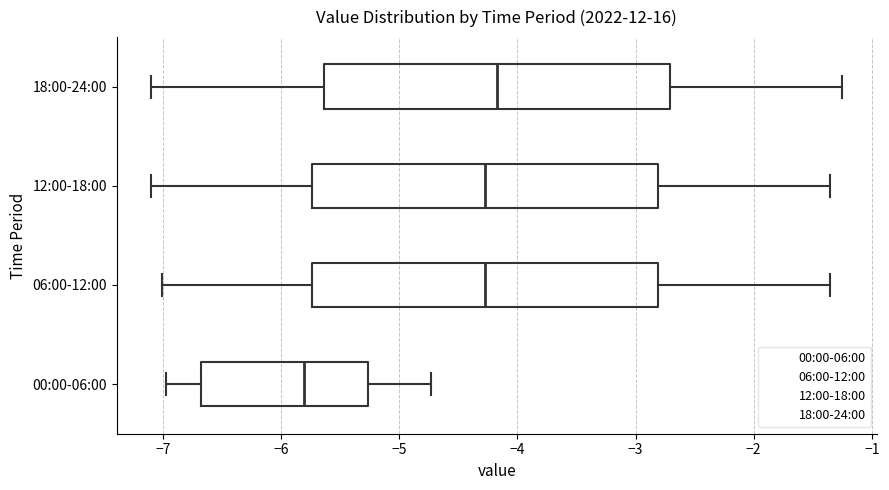

Reading bottom to top, transcribe this box plot: for each box, give where its median line is, the range the box spans, and where its two whiskers end, as read against the x-axis. The values are not printed on the chart, so give them approximately, as read against the axis.

00:00-06:00: median -5.8, box -6.7 to -5.3, whiskers -7.0 to -4.7
06:00-12:00: median -4.3, box -5.7 to -2.8, whiskers -7.0 to -1.3
12:00-18:00: median -4.3, box -5.7 to -2.8, whiskers -7.1 to -1.3
18:00-24:00: median -4.2, box -5.6 to -2.7, whiskers -7.1 to -1.2